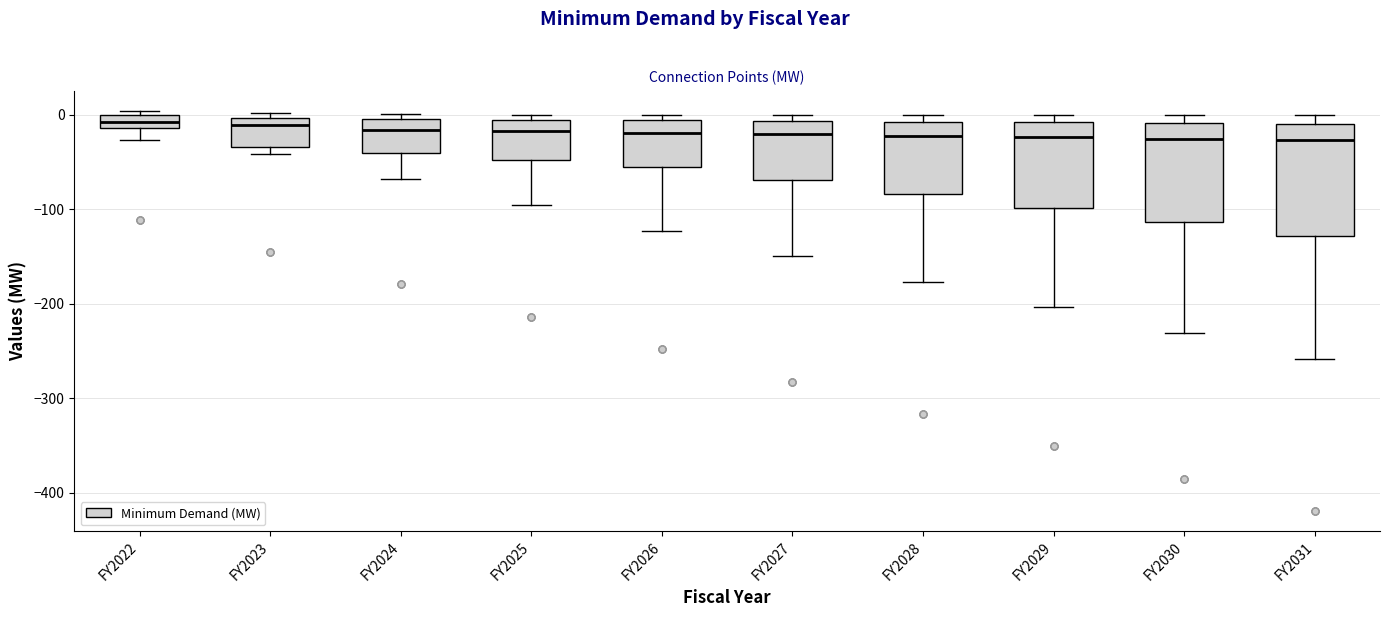

Comparing the boxes themselves (not the whiskers), which one is the tallest?

FY2031